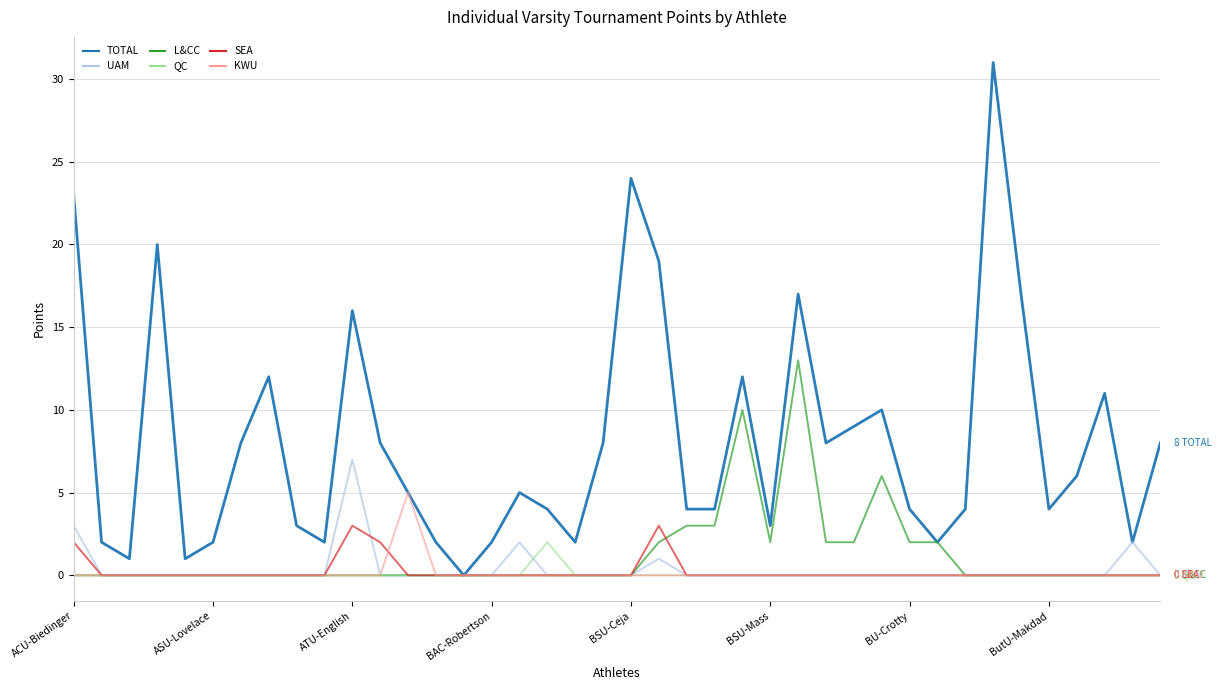

Which series has the largest total across all categories?

TOTAL